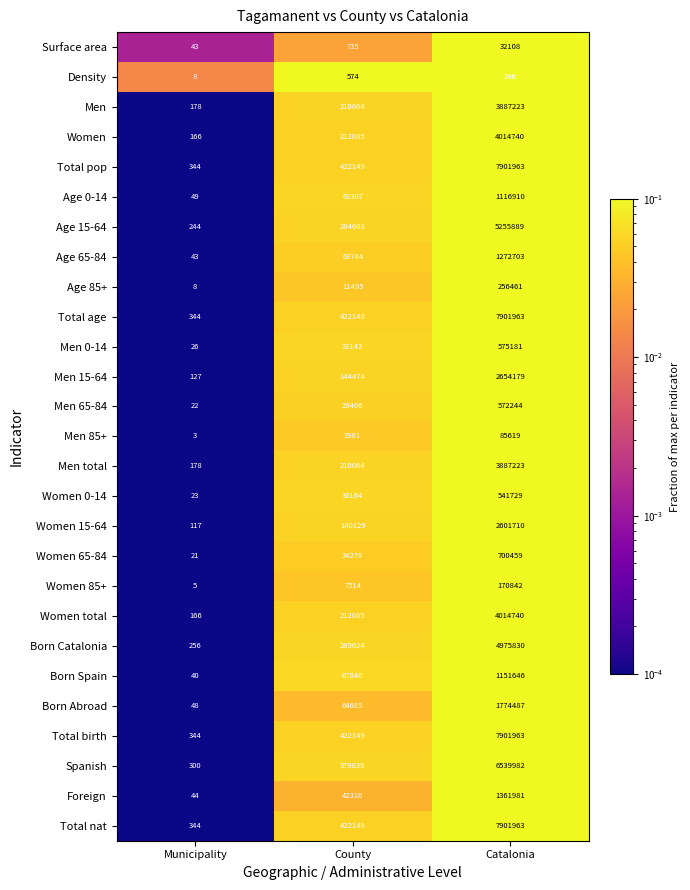

What is the difference between the highest and lowest values at Municipality?

341